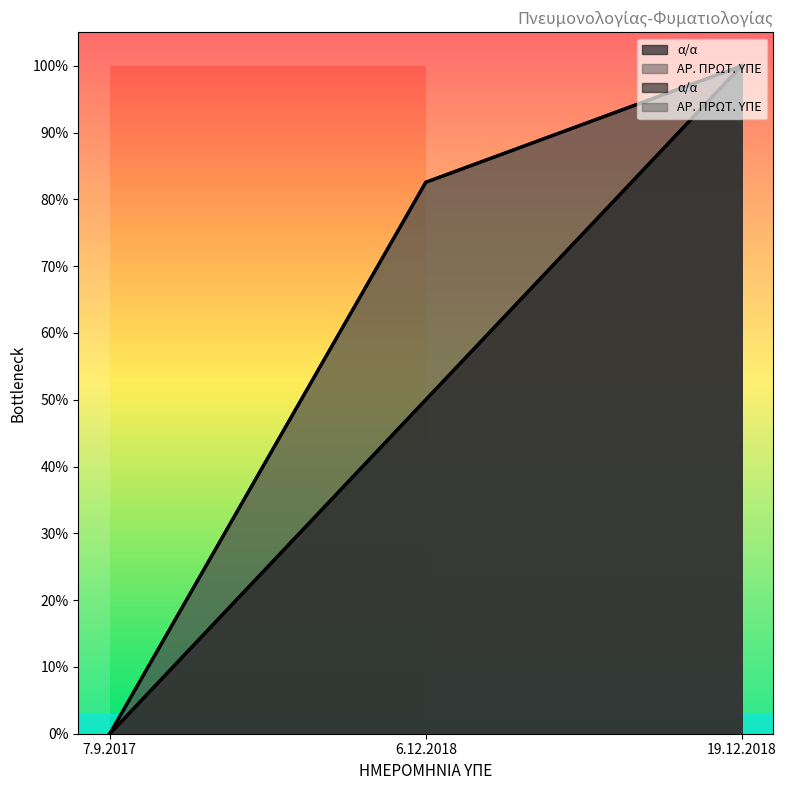

Which category has the lowest value in the α/α series?

7.9.2017